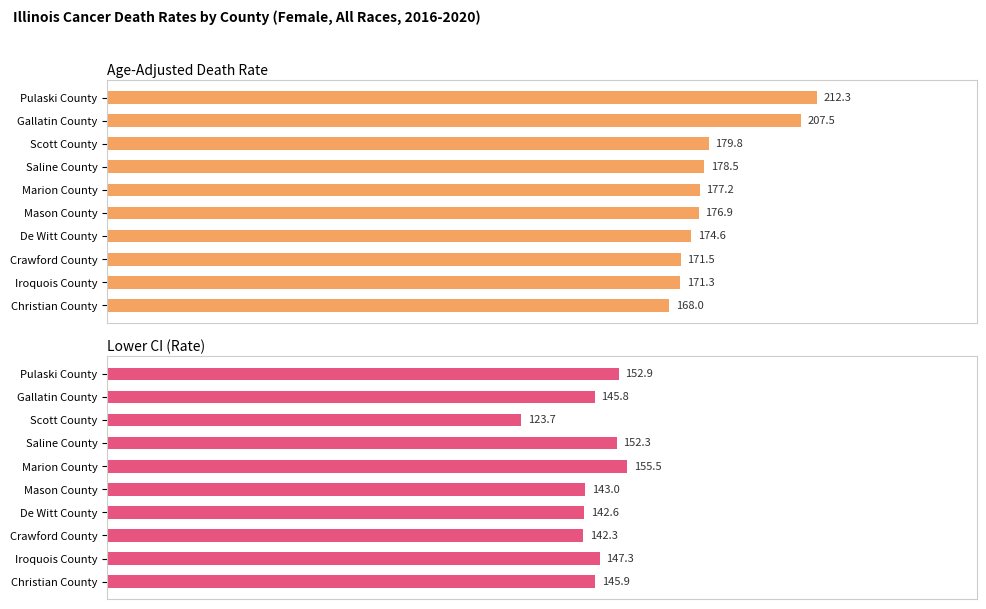

Is it true that Age-Adjusted Death Rate equals 171.5 at Crawford County?

True